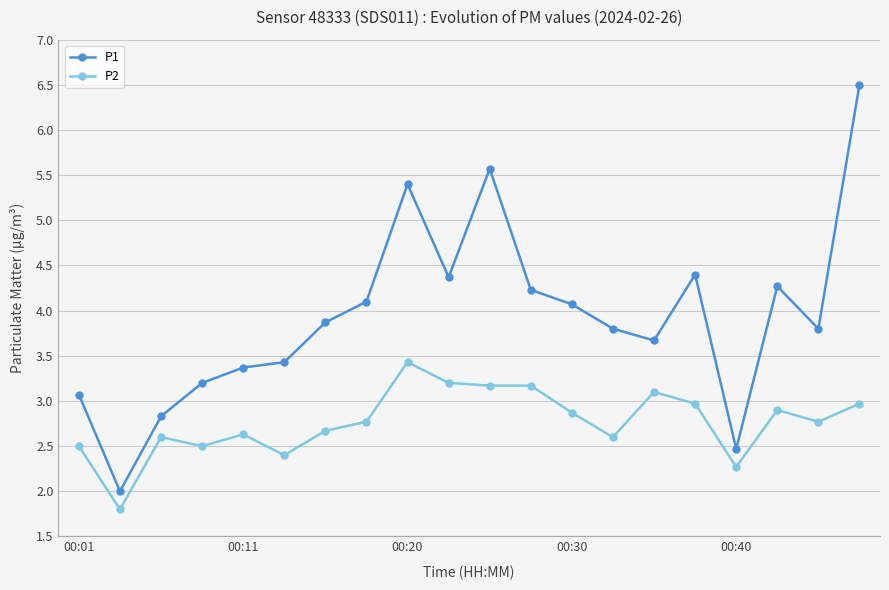

Reading left to right, list all the values displayed in this chart.

P1: 3.1	2.0	2.8	3.2	3.4	3.4	3.9	4.1	5.4	4.4	5.6	4.2	4.1	3.8	3.7	4.4	2.5	4.3	3.8	6.5
P2: 2.5	1.8	2.6	2.5	2.6	2.4	2.7	2.8	3.4	3.2	3.2	3.2	2.9	2.6	3.1	3.0	2.3	2.9	2.8	3.0